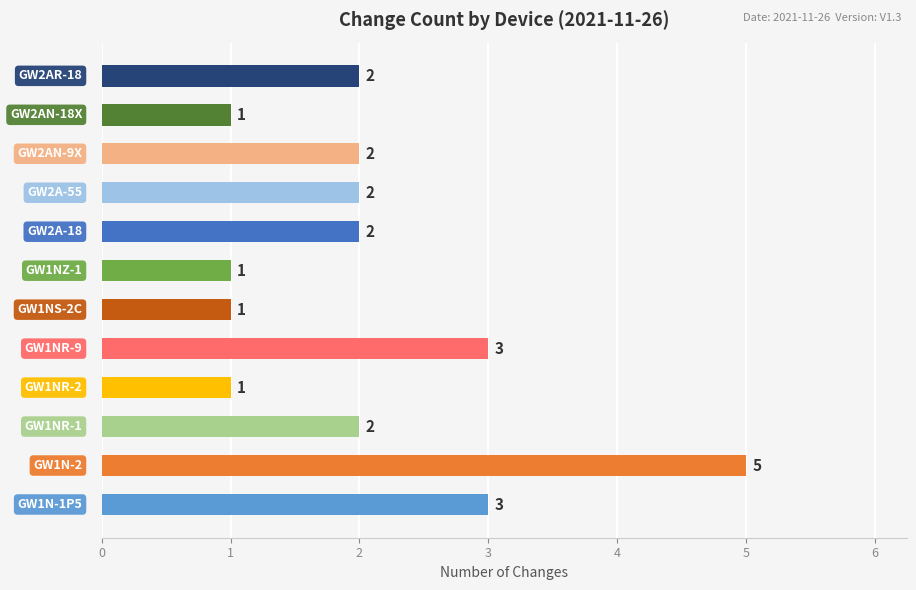

What is the greatest value displayed?

5